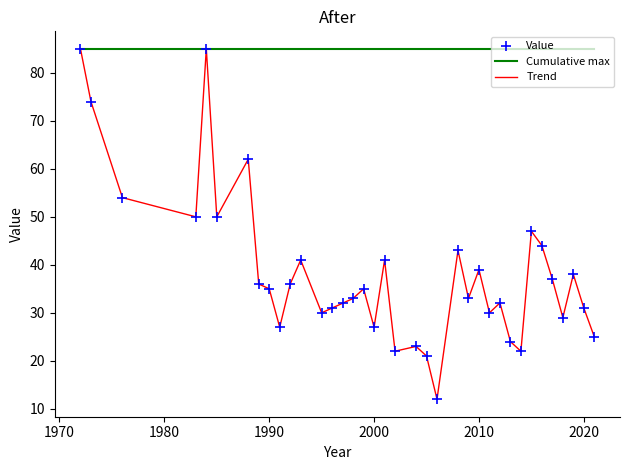

Which series has the largest total across all categories?

Cumulative max